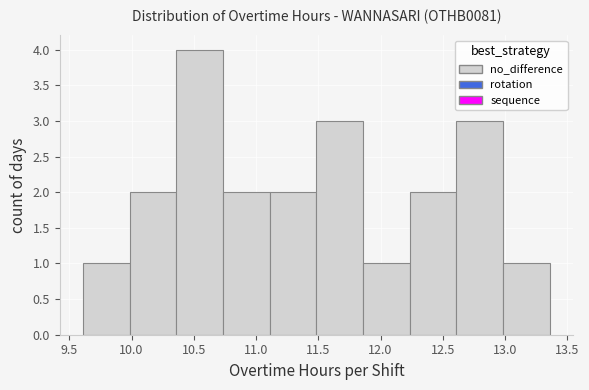

Reading left to right, transcribe this chart: for each bar, give the range it covers on the x-axis and its height. Neither the bar edges nor the heights are printed on the chart, so give them approximately, as read against the axes.

9.610 to 9.985: 1
9.985 to 10.360: 2
10.360 to 10.735: 4
10.735 to 11.110: 2
11.110 to 11.485: 2
11.485 to 11.860: 3
11.860 to 12.235: 1
12.235 to 12.610: 2
12.610 to 12.985: 3
12.985 to 13.360: 1